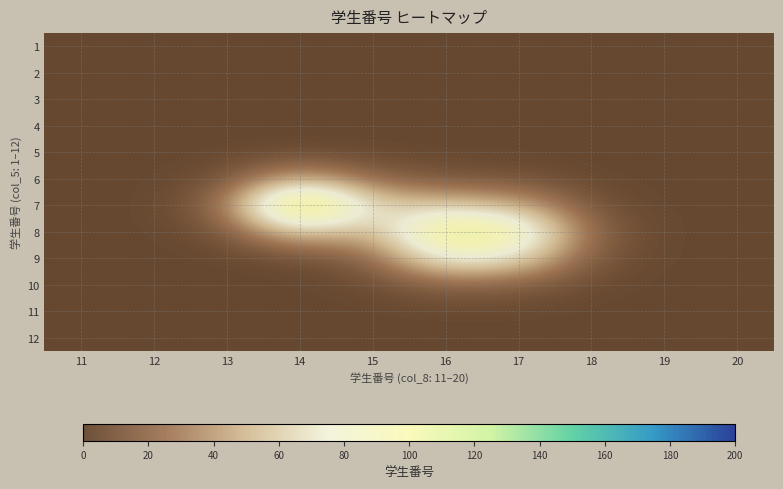

Count the number of data series in this chart.

12